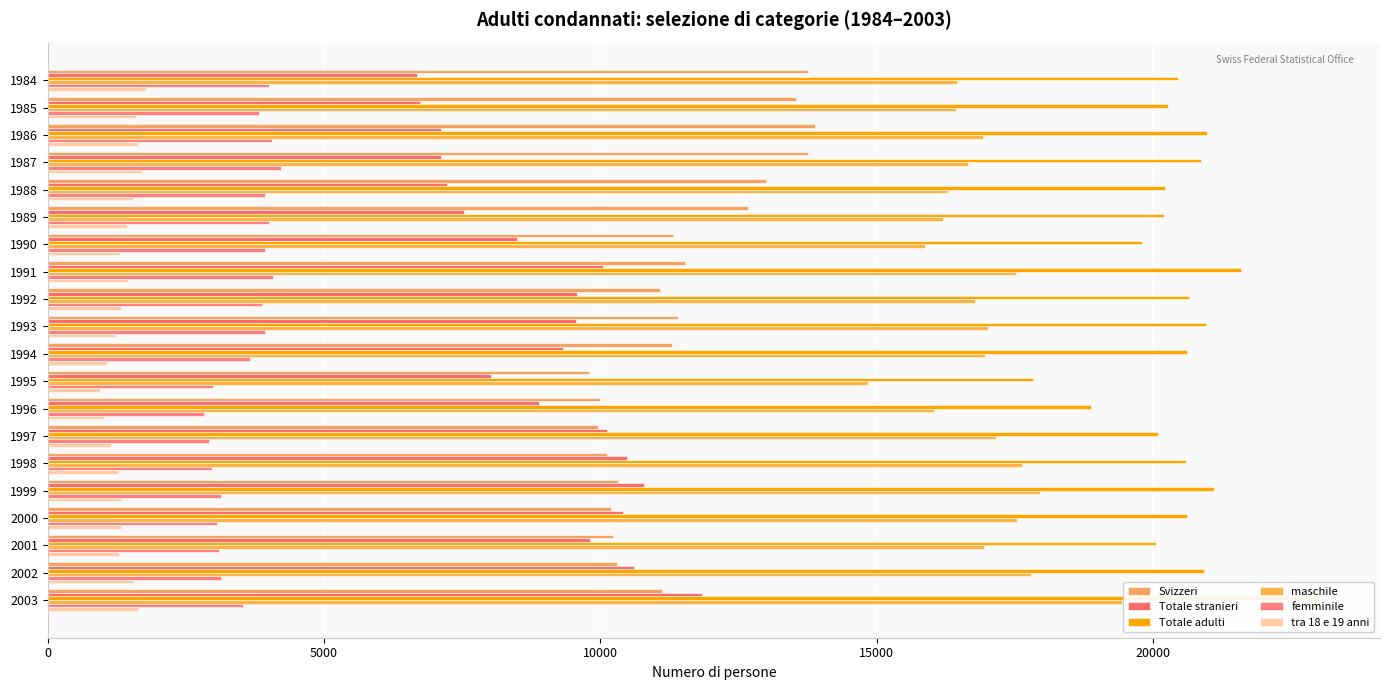

Between 1989 and 1991, which is larger?

1989